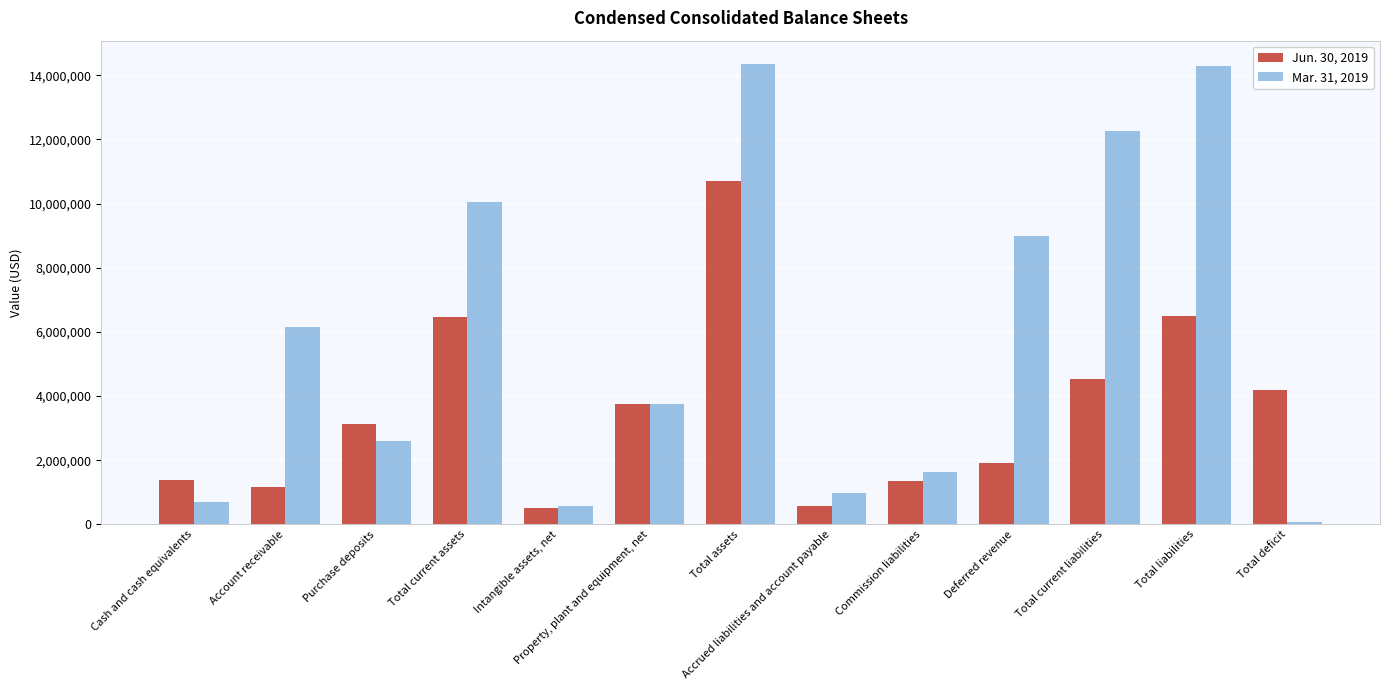

What is the difference between the second highest and second lowest values in the Jun. 30, 2019 series?

5925875